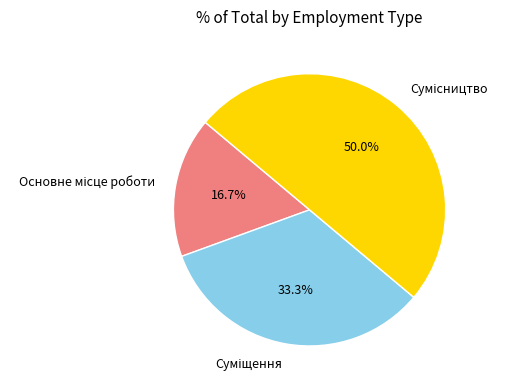

To the nearest percent, what is the combined percentage of Сумісництво and Основне місце роботи?

67%